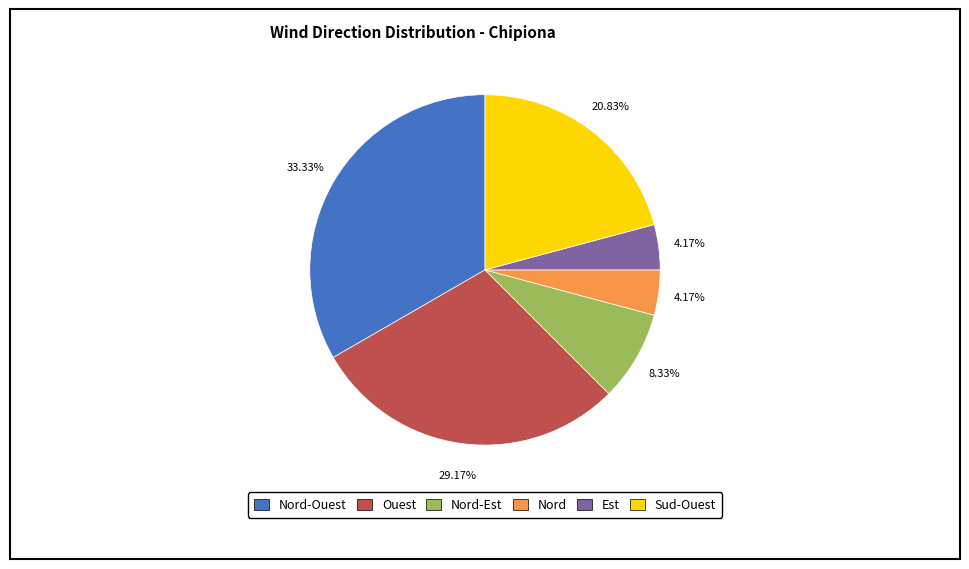

Does any single category account for the majority?

No